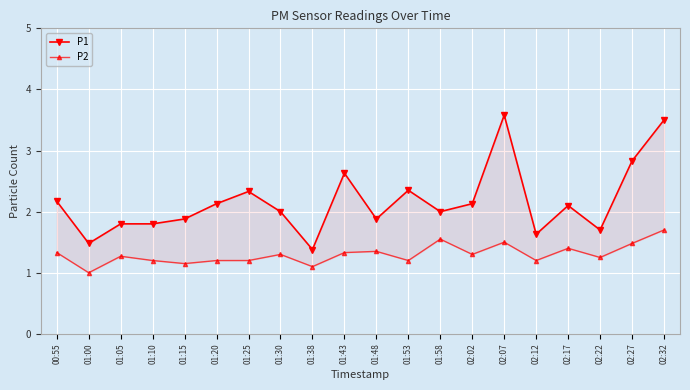

At which category does the chart reach its peak across all series?

02:07